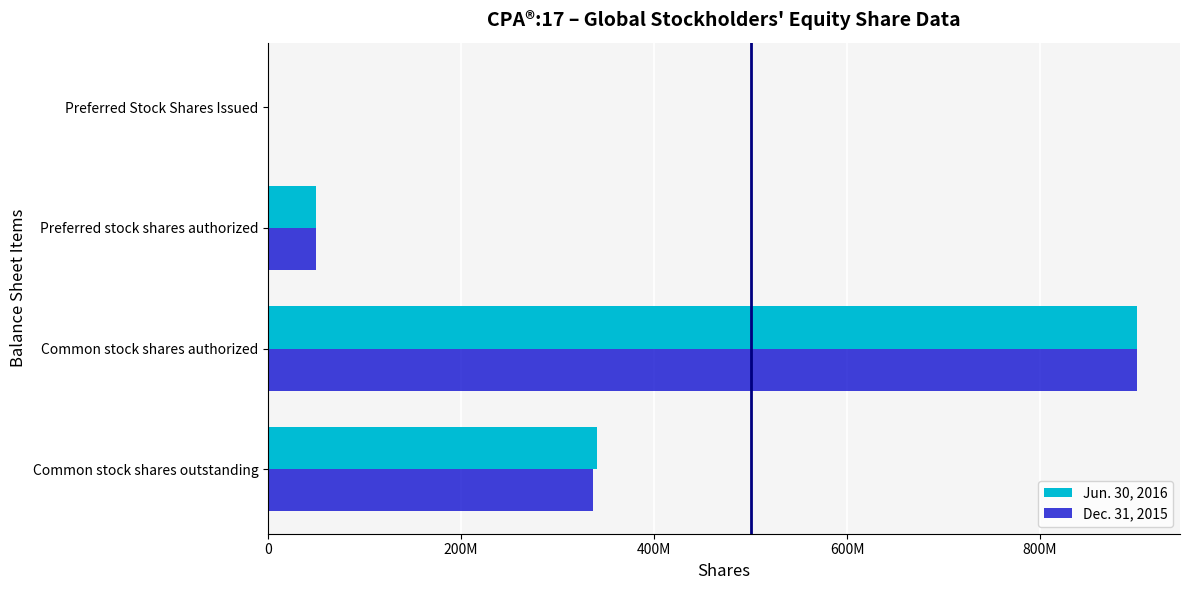

What are all the series names shown in the legend?

Jun. 30, 2016, Dec. 31, 2015